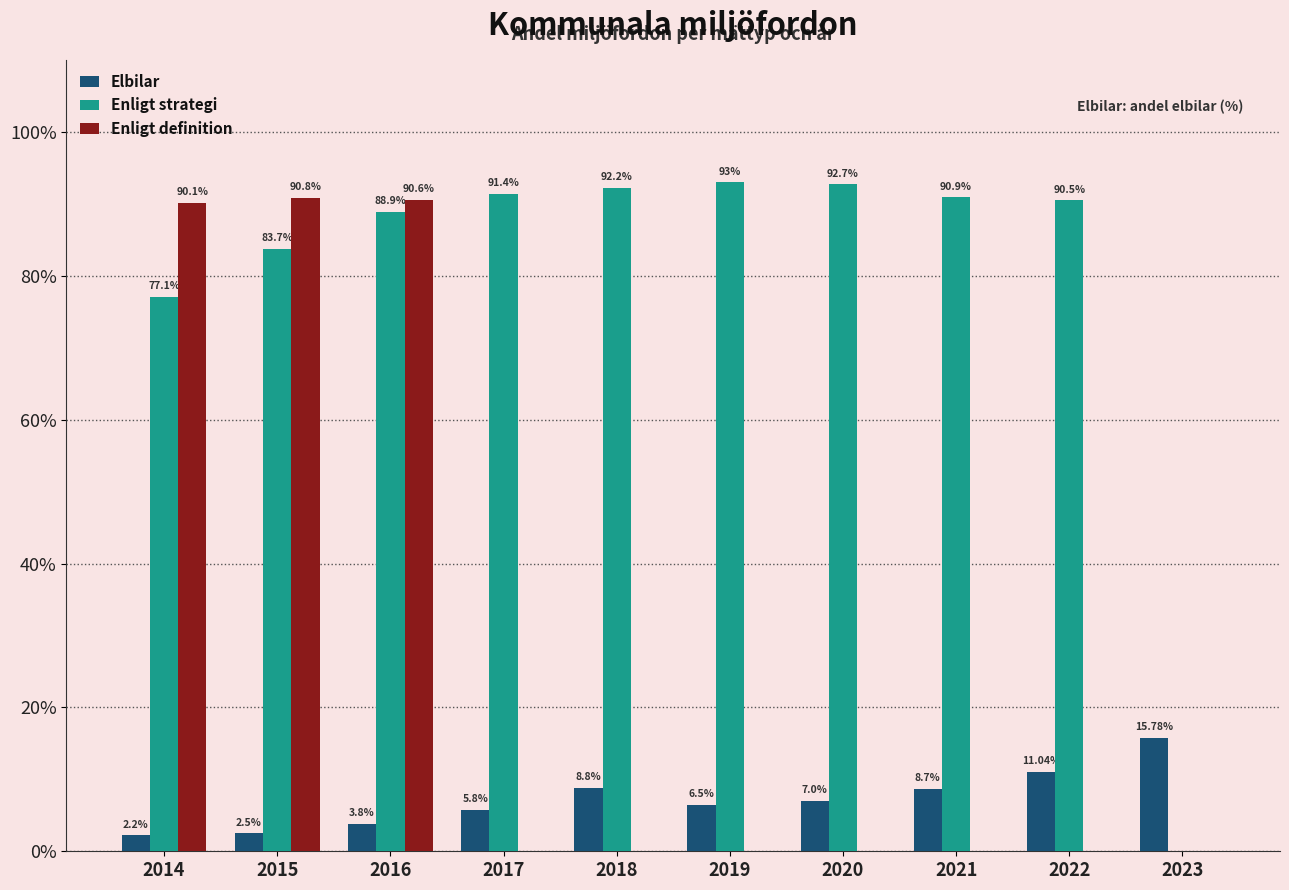

Are the bars grouped side by side (vs. stacked)?

Yes